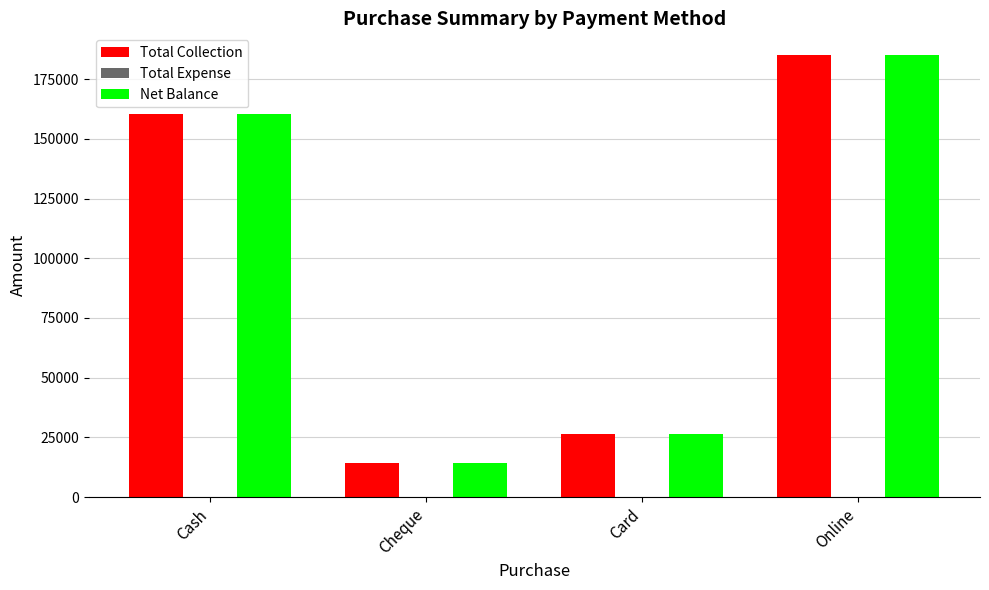

List the labels in order of Net Balance value, smallest first.

Cheque, Card, Cash, Online